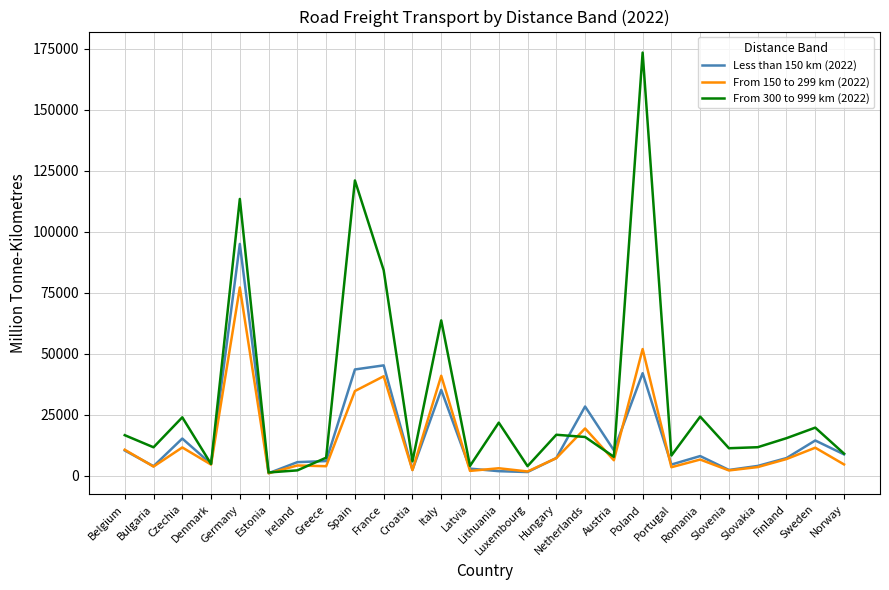

Between Italy and Hungary, which series saw the biggest shift?

From 300 to 999 km (2022)